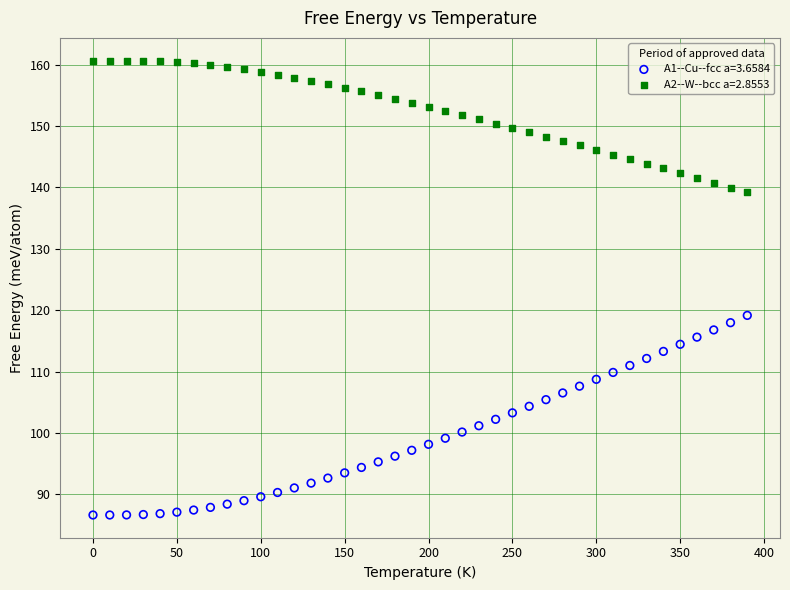

Across all data points, what is the range of Y values (max minus min)?

74.0